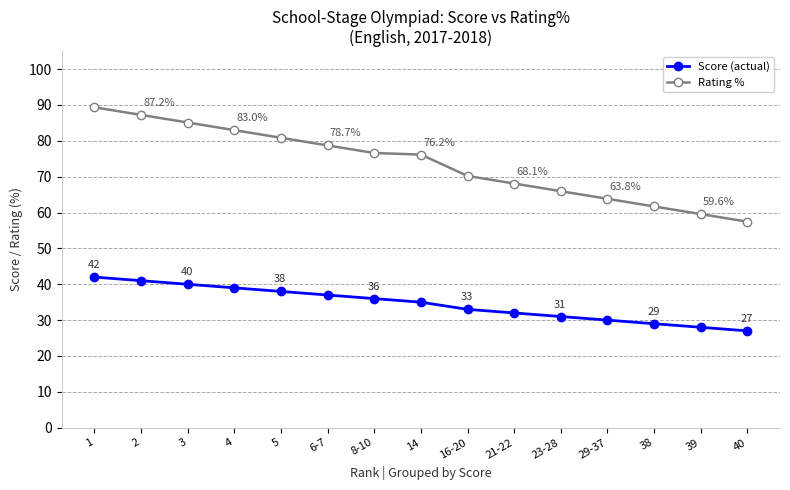

What position from the right is 16-20?

7